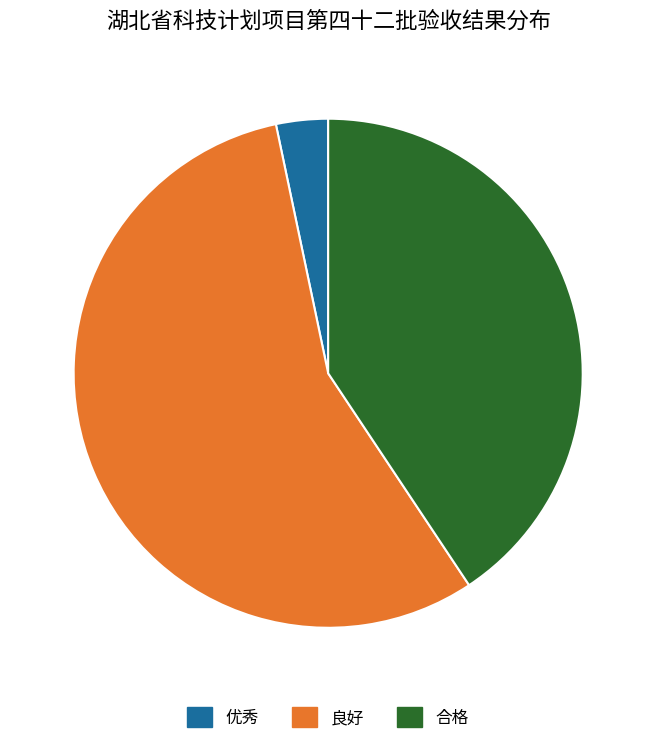

Which slice is the largest?

良好